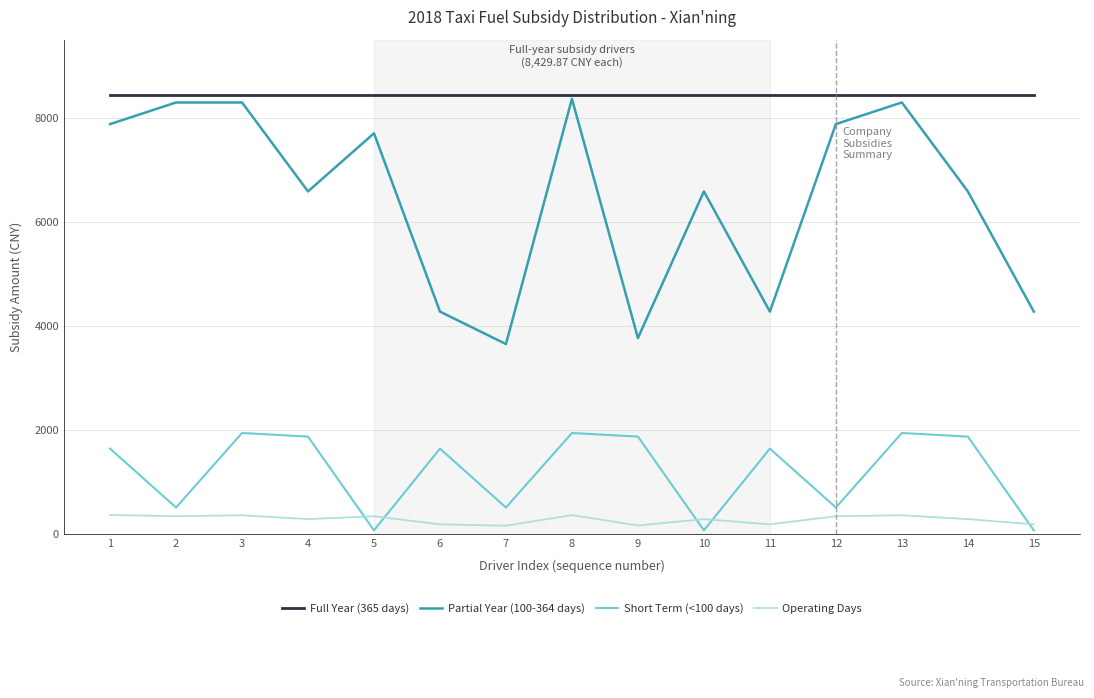

Which series has the widest spread of values?

Partial Year (100-364 days)